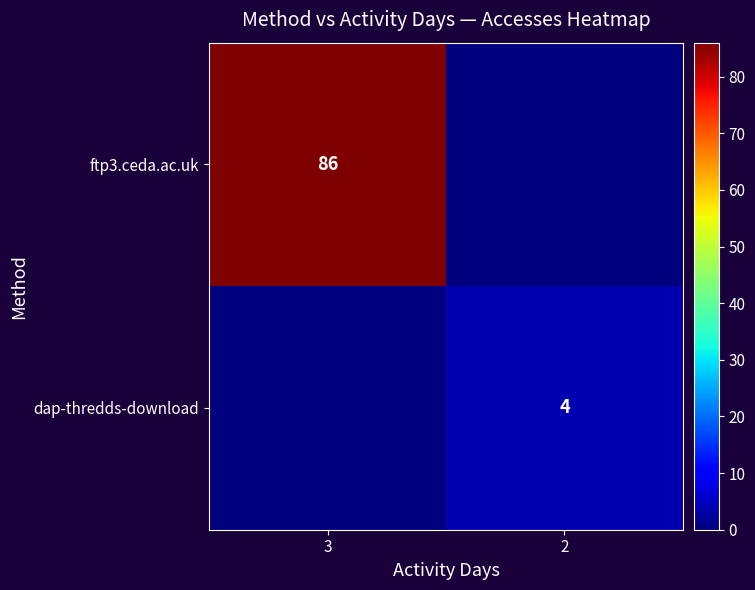

The value of ftp3.ceda.ac.uk at 3 is 86. True or false?

True